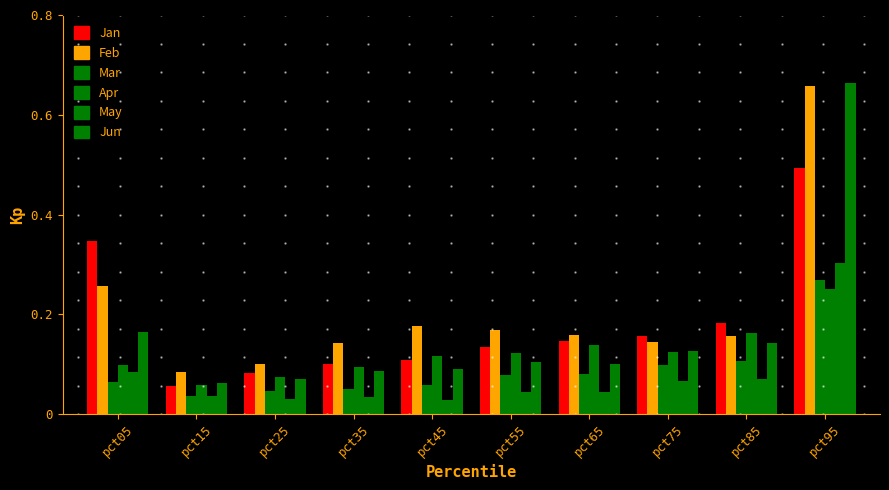

How many groups of bars are there?

10